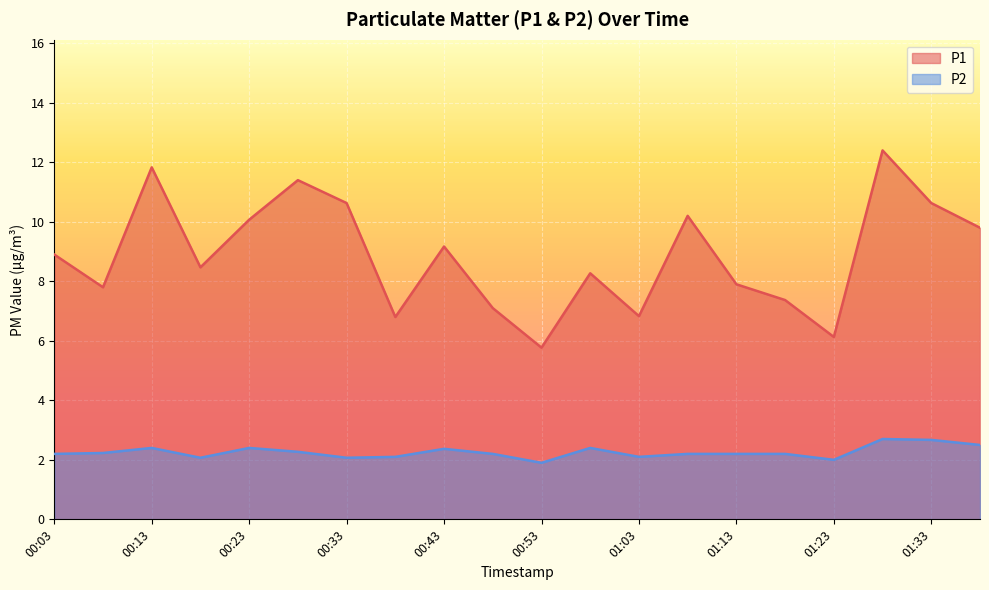

Reading right to left, what are all the values shown in this chart?

P1: 9.8	10.6	12.4	6.1	7.4	7.9	10.2	6.8	8.3	5.8	7.1	9.2	6.8	10.6	11.4	10.1	8.5	11.8	7.8	8.9
P2: 2.5	2.7	2.7	2.0	2.2	2.2	2.2	2.1	2.4	1.9	2.2	2.4	2.1	2.1	2.3	2.4	2.1	2.4	2.2	2.2